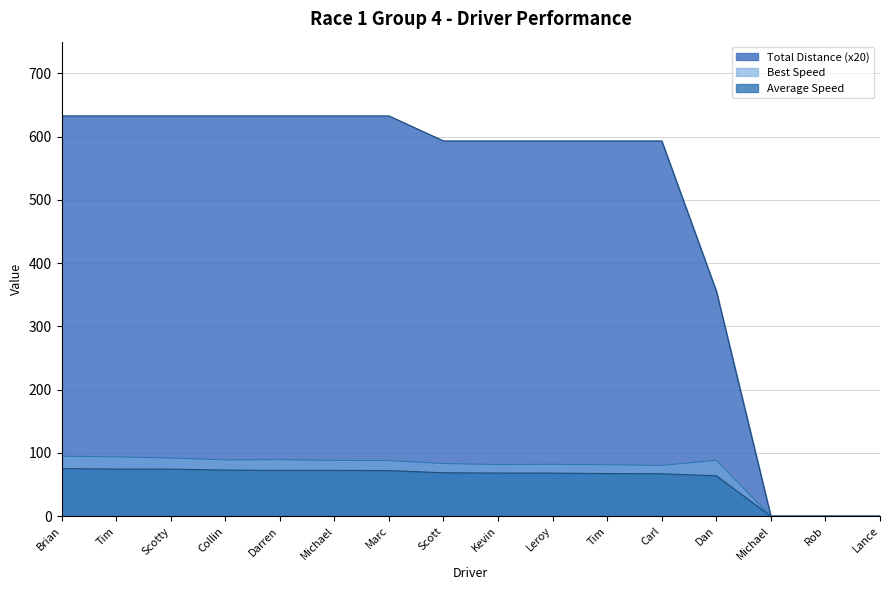

True or false: Best Speed has more than 1 points higher than both neighbors.

True